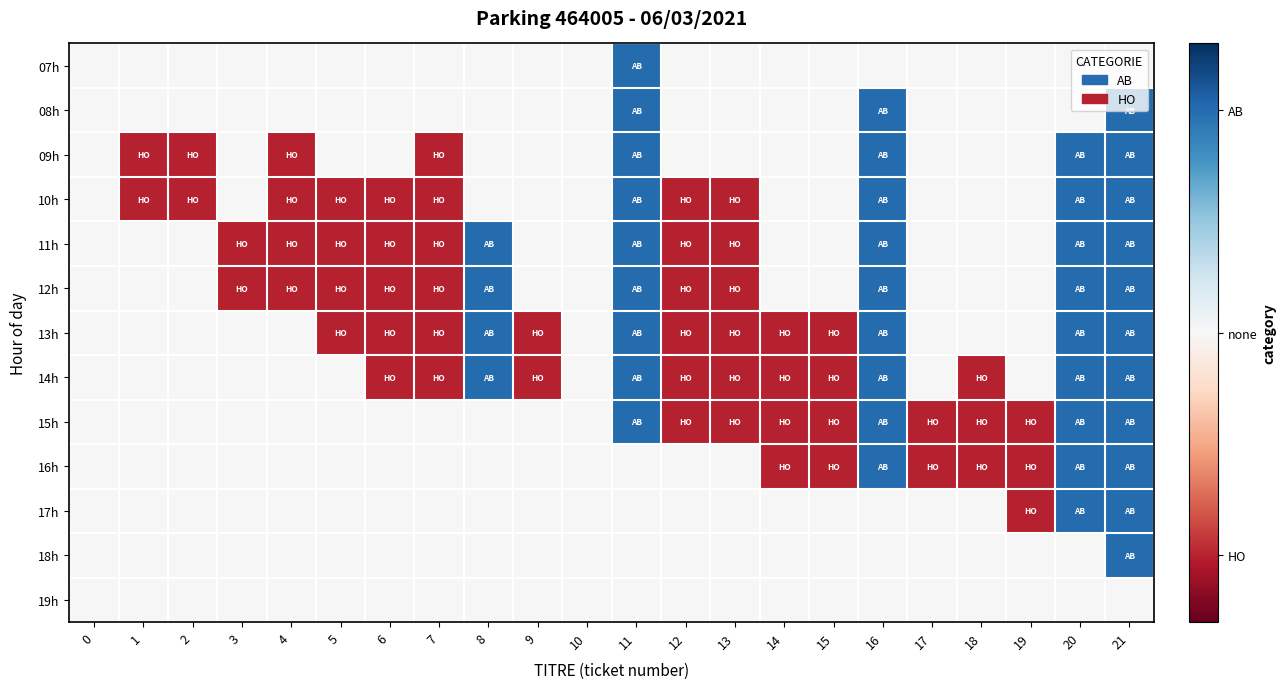

Reading left to right, transcribe all the data shown in this chart.

07h: 0=0	1=0	2=0	3=0	4=0	5=0	6=0	7=0	8=0	9=0	10=0	11=1	12=0	13=0	14=0	15=0	16=0	17=0	18=0	19=0	20=0	21=0
08h: 0=0	1=0	2=0	3=0	4=0	5=0	6=0	7=0	8=0	9=0	10=0	11=1	12=0	13=0	14=0	15=0	16=1	17=0	18=0	19=0	20=0	21=1
09h: 0=0	1=-1	2=-1	3=0	4=-1	5=0	6=0	7=-1	8=0	9=0	10=0	11=1	12=0	13=0	14=0	15=0	16=1	17=0	18=0	19=0	20=1	21=1
10h: 0=0	1=-1	2=-1	3=0	4=-1	5=-1	6=-1	7=-1	8=0	9=0	10=0	11=1	12=-1	13=-1	14=0	15=0	16=1	17=0	18=0	19=0	20=1	21=1
11h: 0=0	1=0	2=0	3=-1	4=-1	5=-1	6=-1	7=-1	8=1	9=0	10=0	11=1	12=-1	13=-1	14=0	15=0	16=1	17=0	18=0	19=0	20=1	21=1
12h: 0=0	1=0	2=0	3=-1	4=-1	5=-1	6=-1	7=-1	8=1	9=0	10=0	11=1	12=-1	13=-1	14=0	15=0	16=1	17=0	18=0	19=0	20=1	21=1
13h: 0=0	1=0	2=0	3=0	4=0	5=-1	6=-1	7=-1	8=1	9=-1	10=0	11=1	12=-1	13=-1	14=-1	15=-1	16=1	17=0	18=0	19=0	20=1	21=1
14h: 0=0	1=0	2=0	3=0	4=0	5=0	6=-1	7=-1	8=1	9=-1	10=0	11=1	12=-1	13=-1	14=-1	15=-1	16=1	17=0	18=-1	19=0	20=1	21=1
15h: 0=0	1=0	2=0	3=0	4=0	5=0	6=0	7=0	8=0	9=0	10=0	11=1	12=-1	13=-1	14=-1	15=-1	16=1	17=-1	18=-1	19=-1	20=1	21=1
16h: 0=0	1=0	2=0	3=0	4=0	5=0	6=0	7=0	8=0	9=0	10=0	11=0	12=0	13=0	14=-1	15=-1	16=1	17=-1	18=-1	19=-1	20=1	21=1
17h: 0=0	1=0	2=0	3=0	4=0	5=0	6=0	7=0	8=0	9=0	10=0	11=0	12=0	13=0	14=0	15=0	16=0	17=0	18=0	19=-1	20=1	21=1
18h: 0=0	1=0	2=0	3=0	4=0	5=0	6=0	7=0	8=0	9=0	10=0	11=0	12=0	13=0	14=0	15=0	16=0	17=0	18=0	19=0	20=0	21=1
19h: 0=0	1=0	2=0	3=0	4=0	5=0	6=0	7=0	8=0	9=0	10=0	11=0	12=0	13=0	14=0	15=0	16=0	17=0	18=0	19=0	20=0	21=0